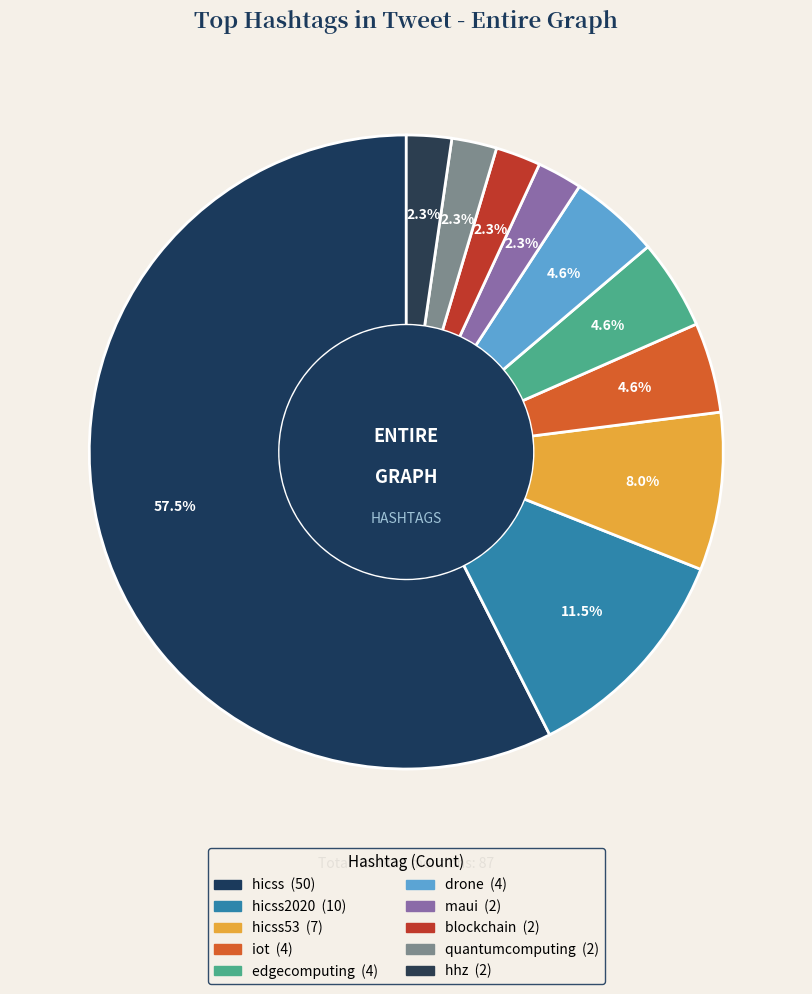

How many segments does this pie chart have?

10